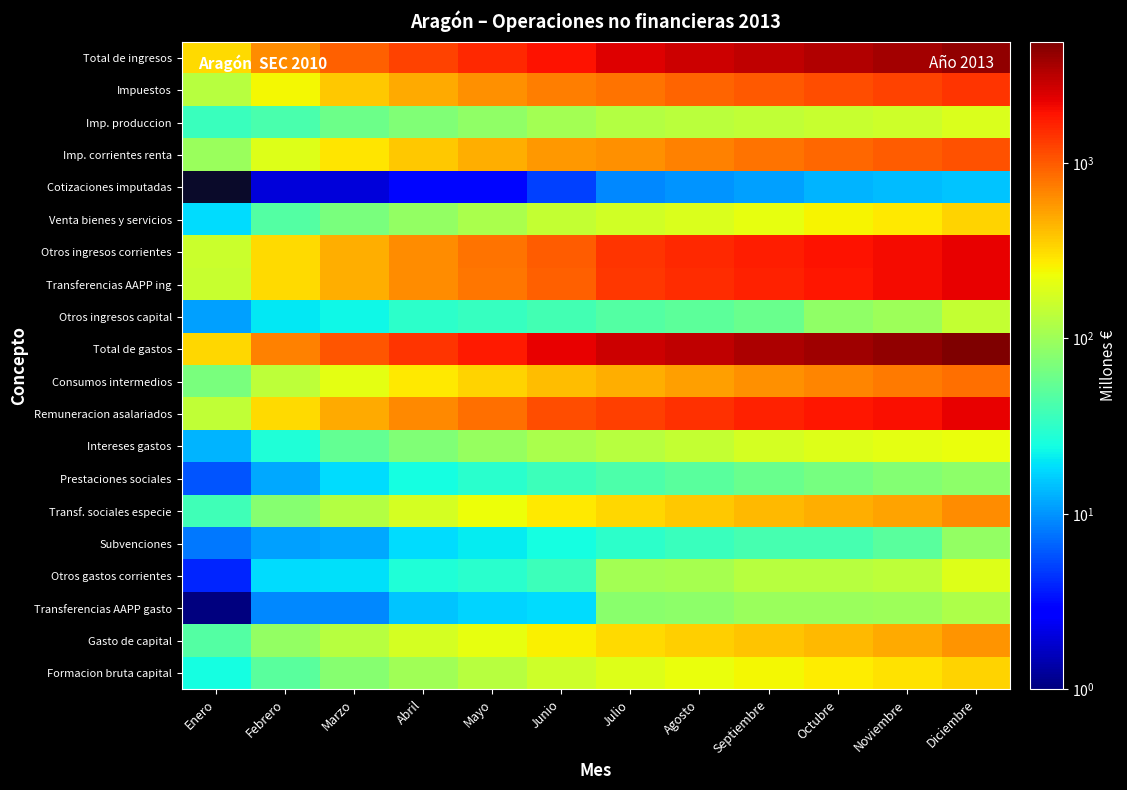

At how many categories does at least one series exceed 1387?

9